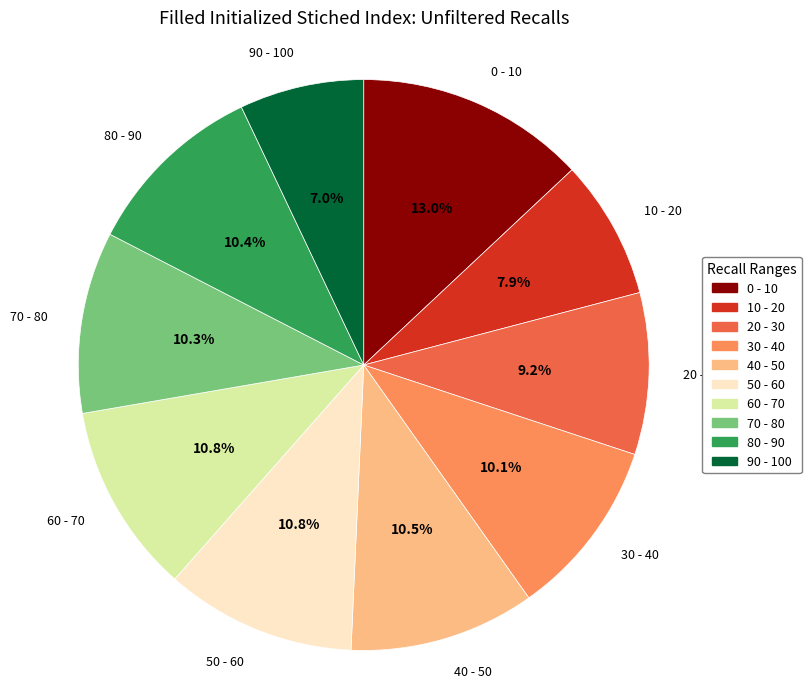

Is there any slice that represents more than half of the pie?

No